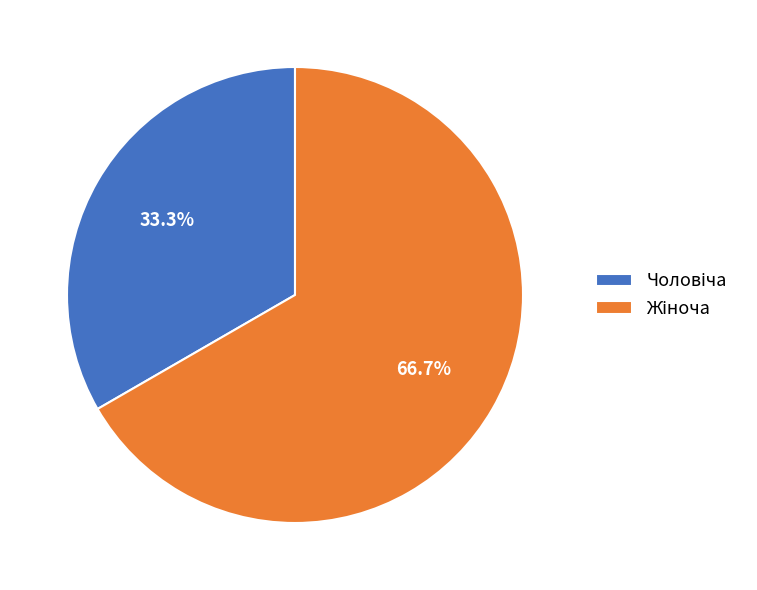

Is there a majority slice in this chart?

Yes